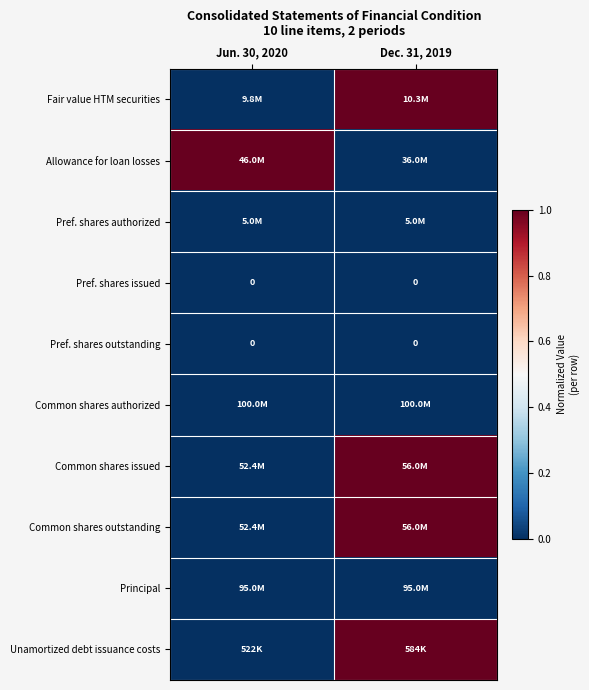

Is it true that Pref. shares issued equals 0 at Jun. 30, 2020?

True